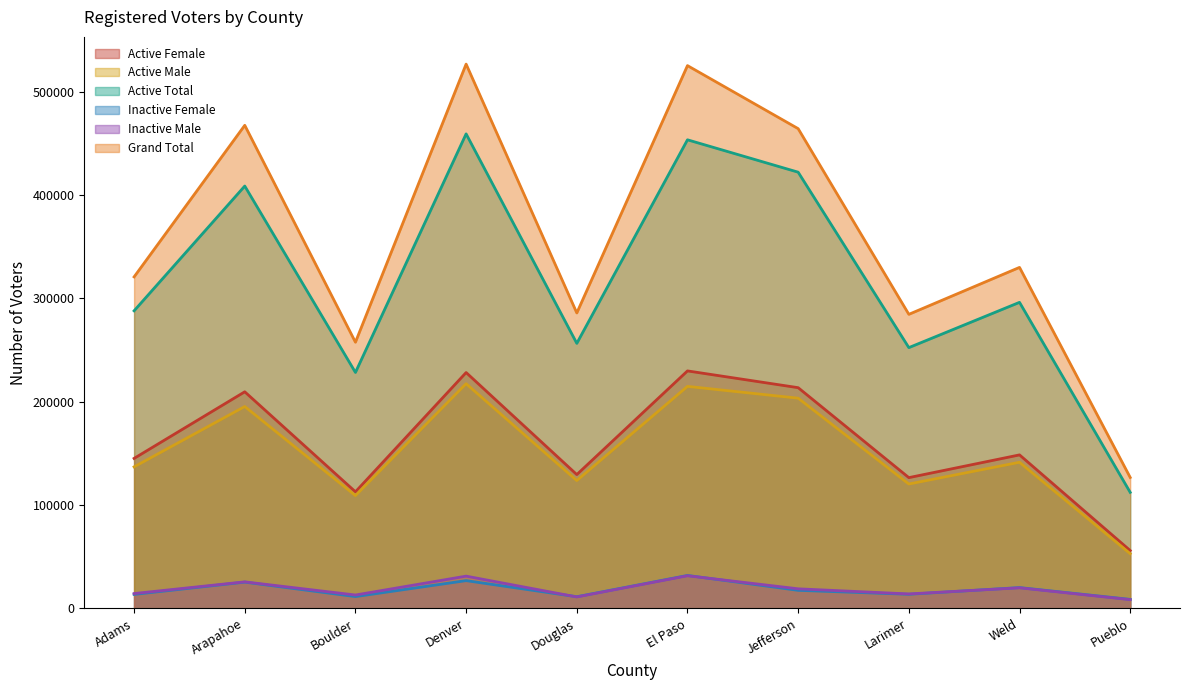

At which label does Active Female reach its minimum?

Pueblo